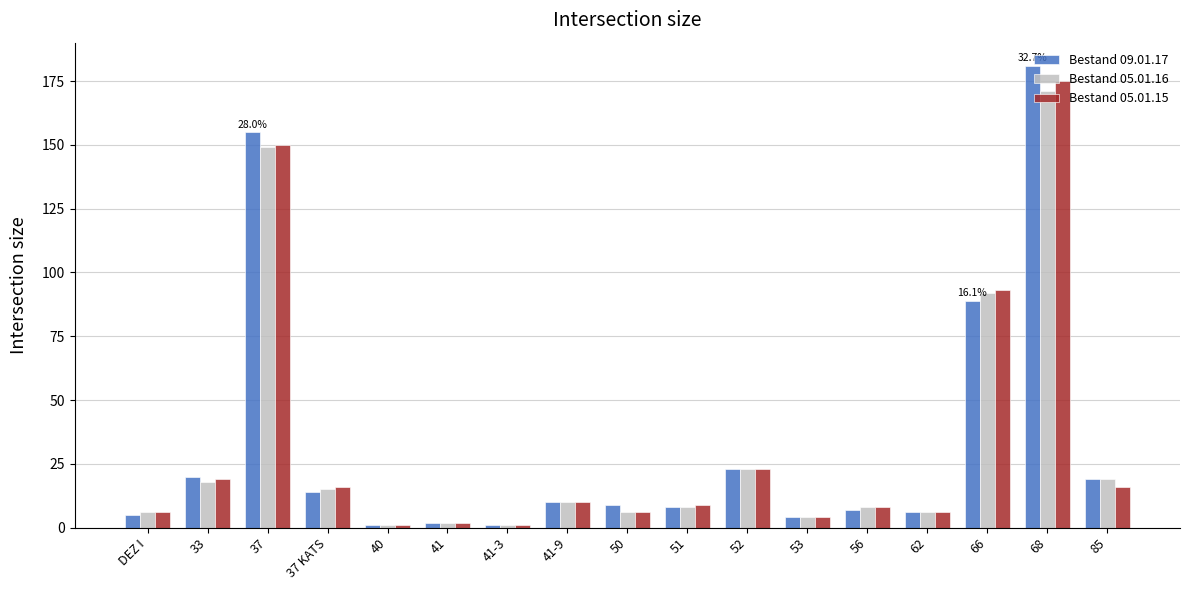

What are all the series names shown in the legend?

Bestand 09.01.17, Bestand 05.01.16, Bestand 05.01.15